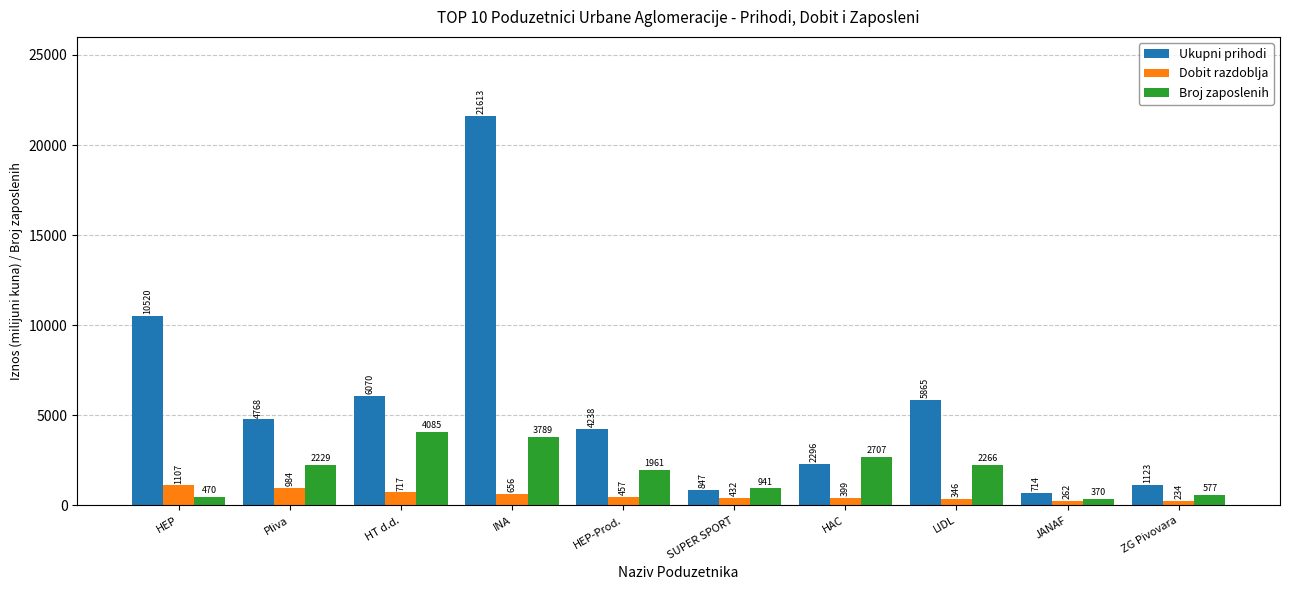

Which series has the largest range (max minus min)?

Ukupni prihodi